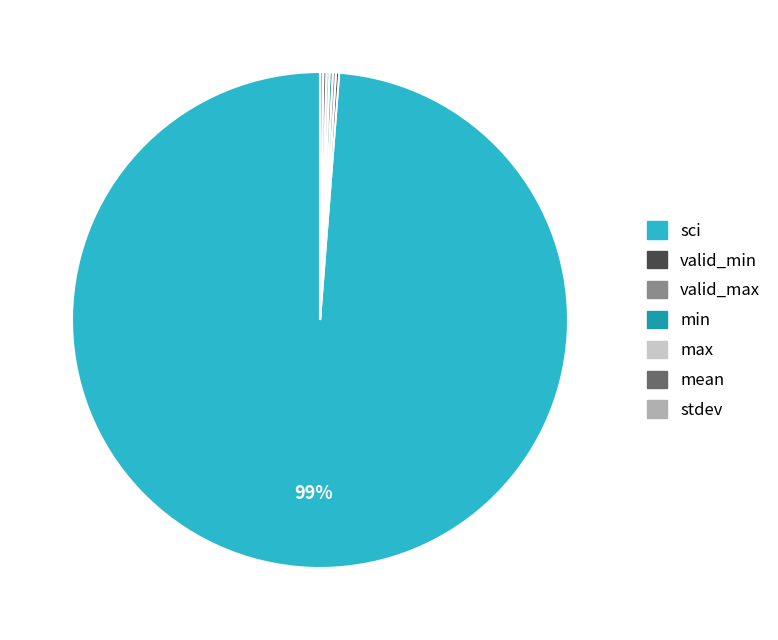

Which slice is the largest?

sci